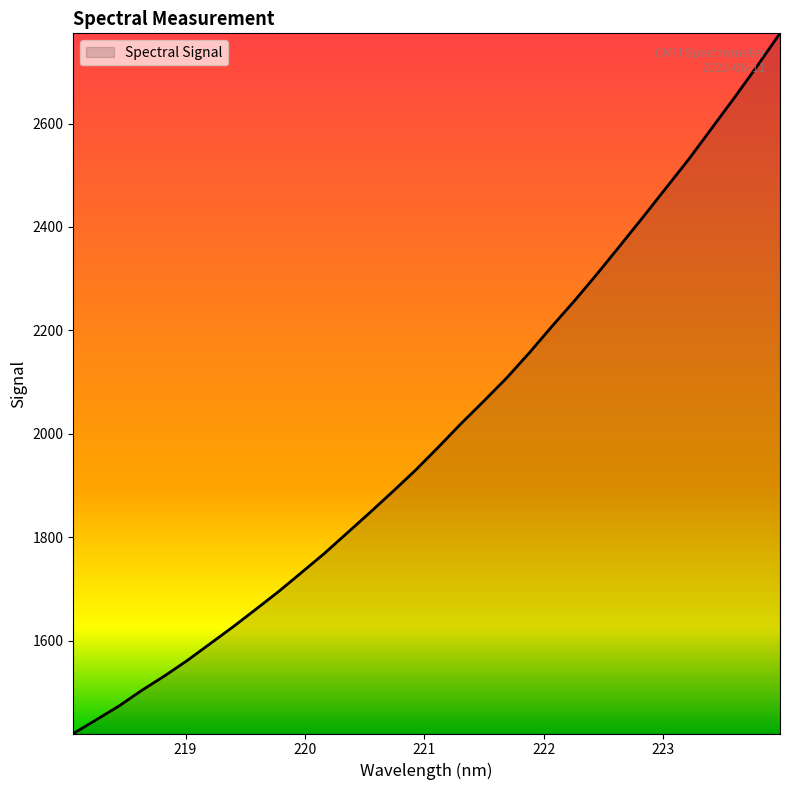

What is the maximum value shown in the chart?

2774.5